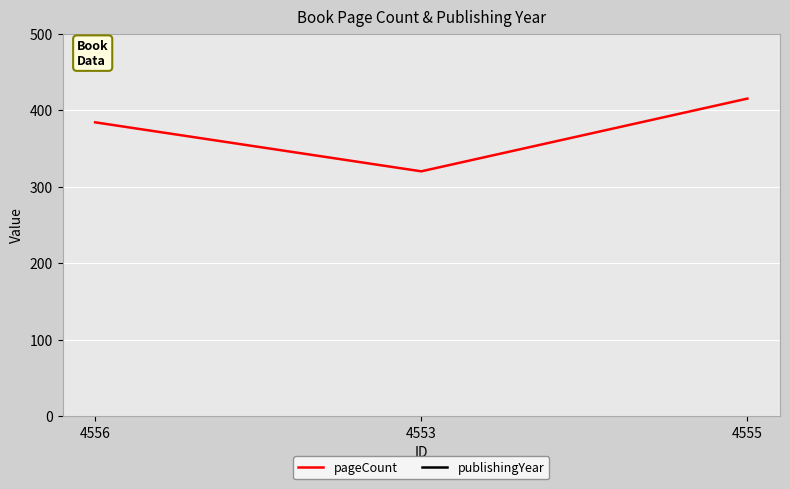

What are all the series names shown in the legend?

pageCount, publishingYear